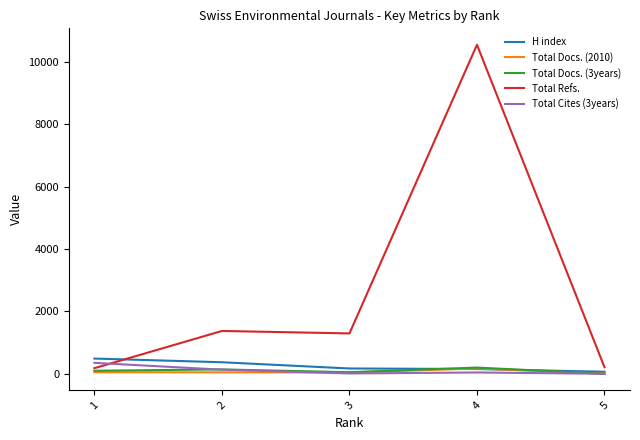

True or false: Total Cites (3years) has more than 2 interior local peaks.

False